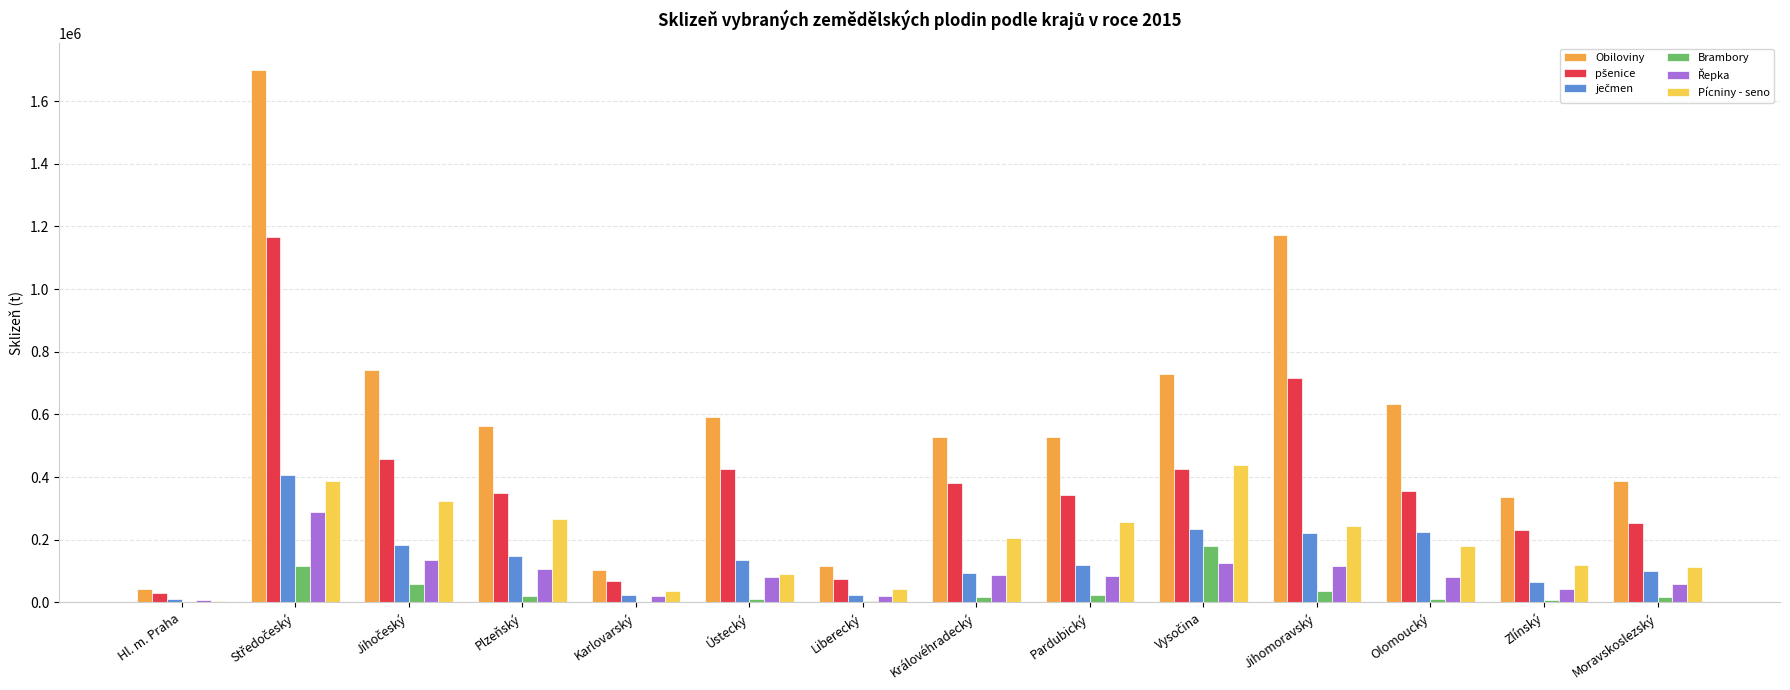

True or false: Pícniny - seno has a value of 255638.9 at Pardubický.

True